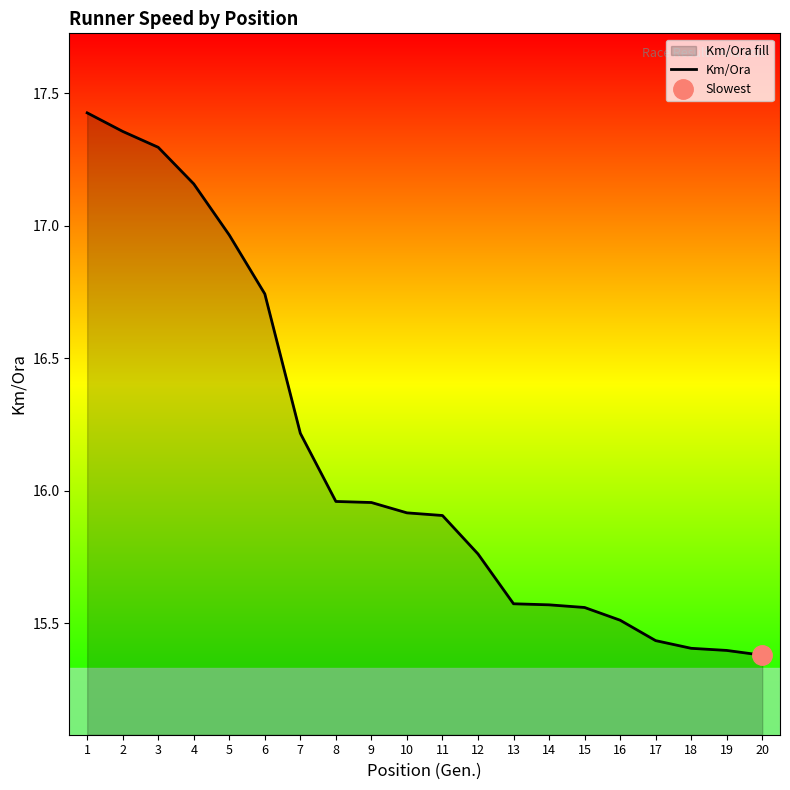

True or false: there are more than 2 points higher than both neighbors.

False